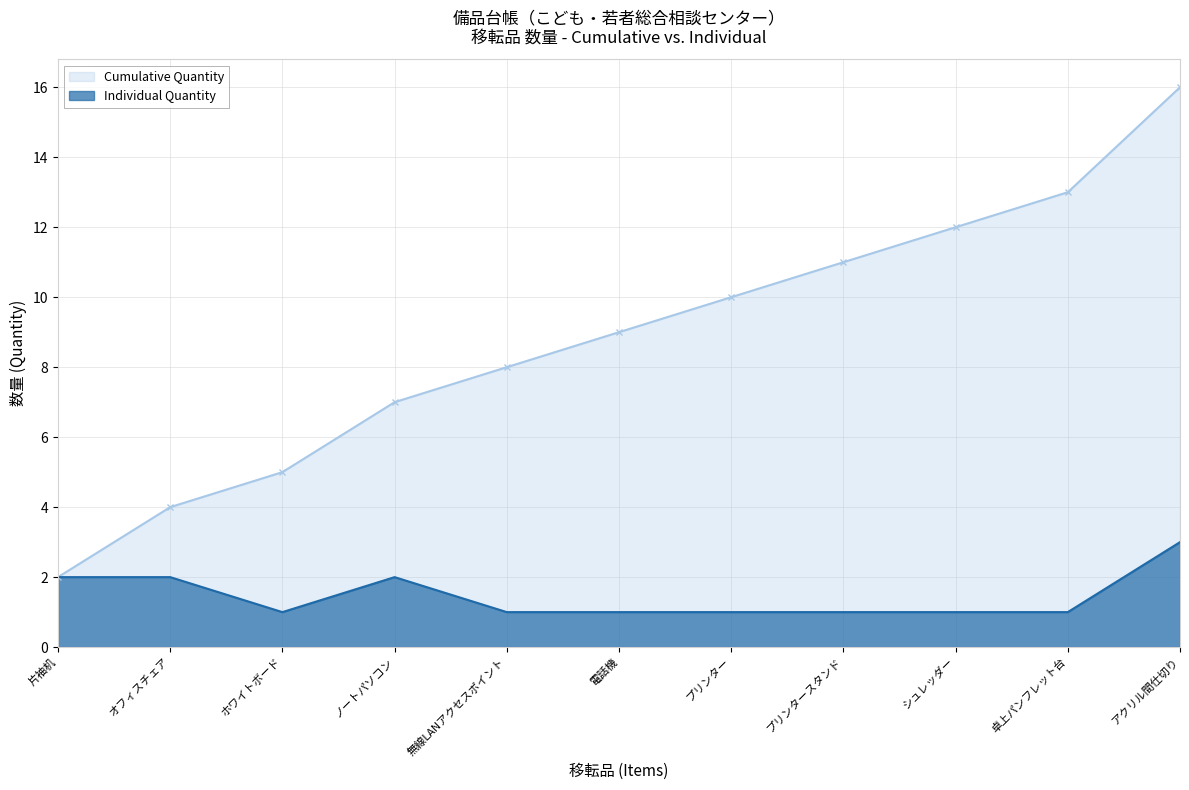

What is the total value across all series at ノートパソコン?

9